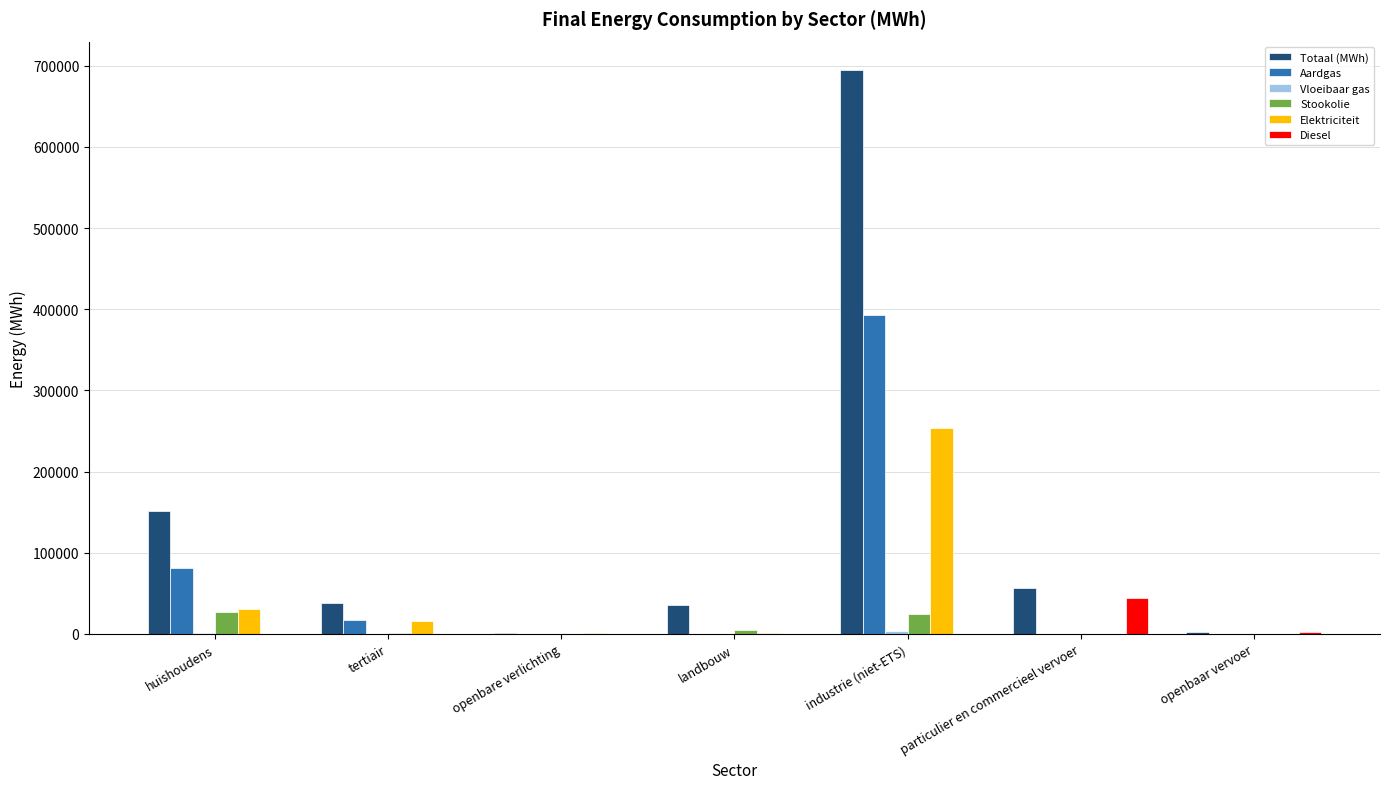

What is the sum of all Stookolie values?

57880.5